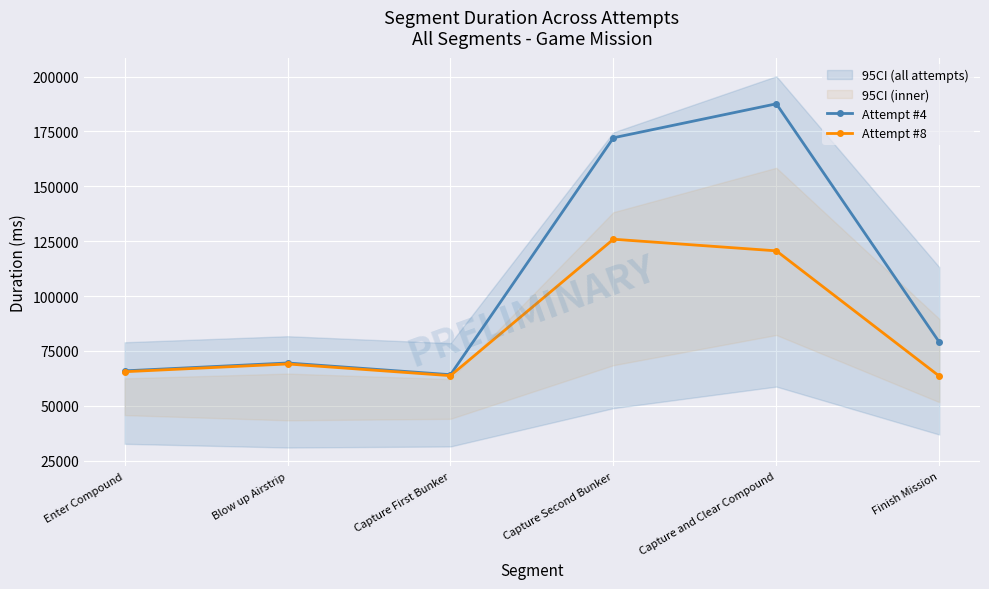

What is the sum of all Attempt #4 values?

638442